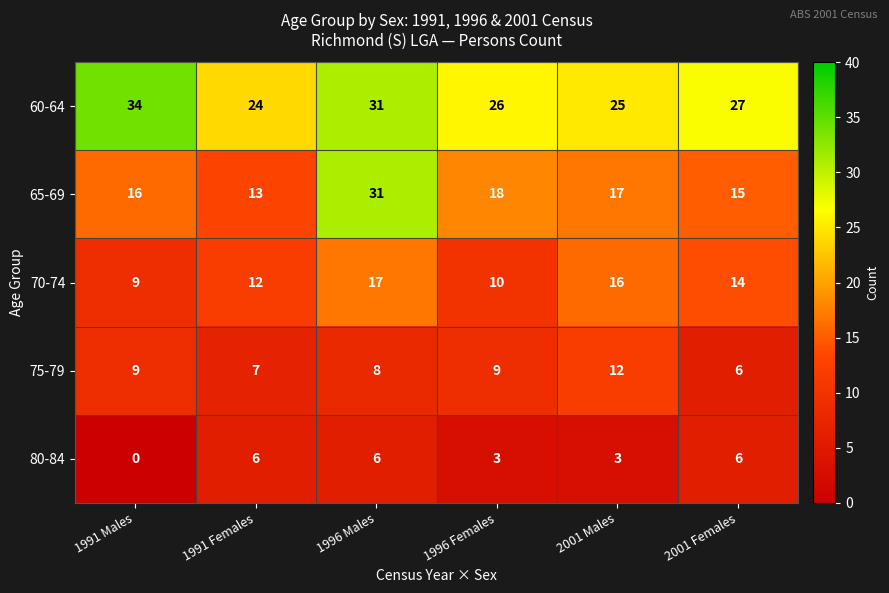

What is the maximum value shown in the chart?

34